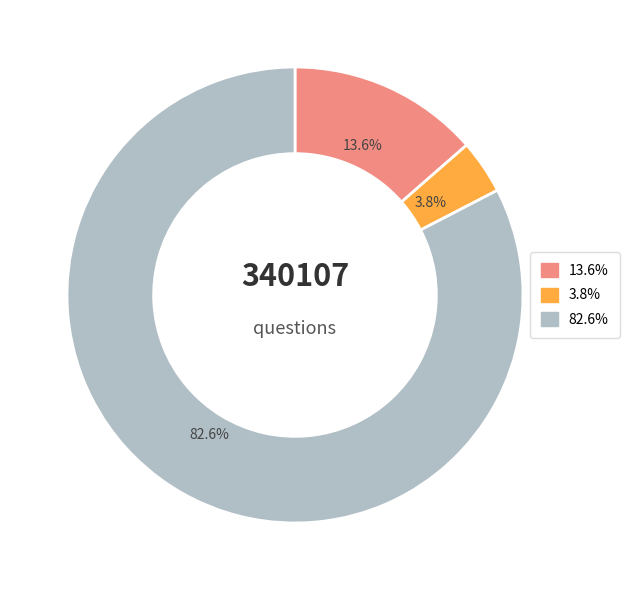

To the nearest percent, what is the average slice percentage?

33%